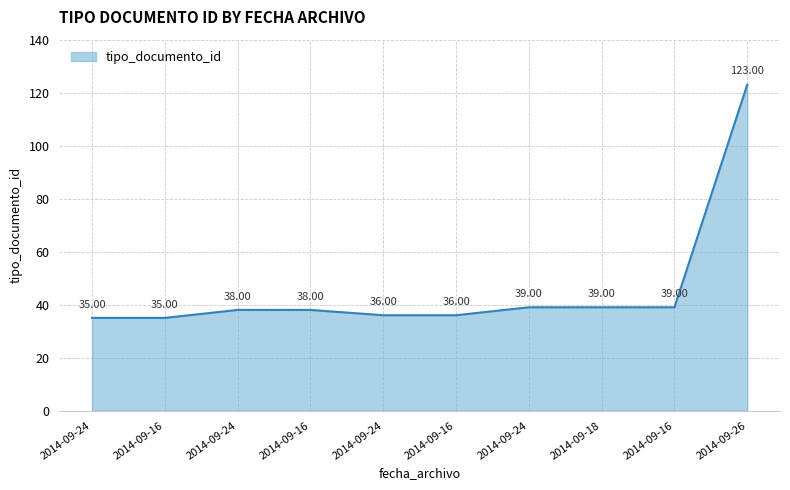

Does the chart have visible grid lines?

Yes